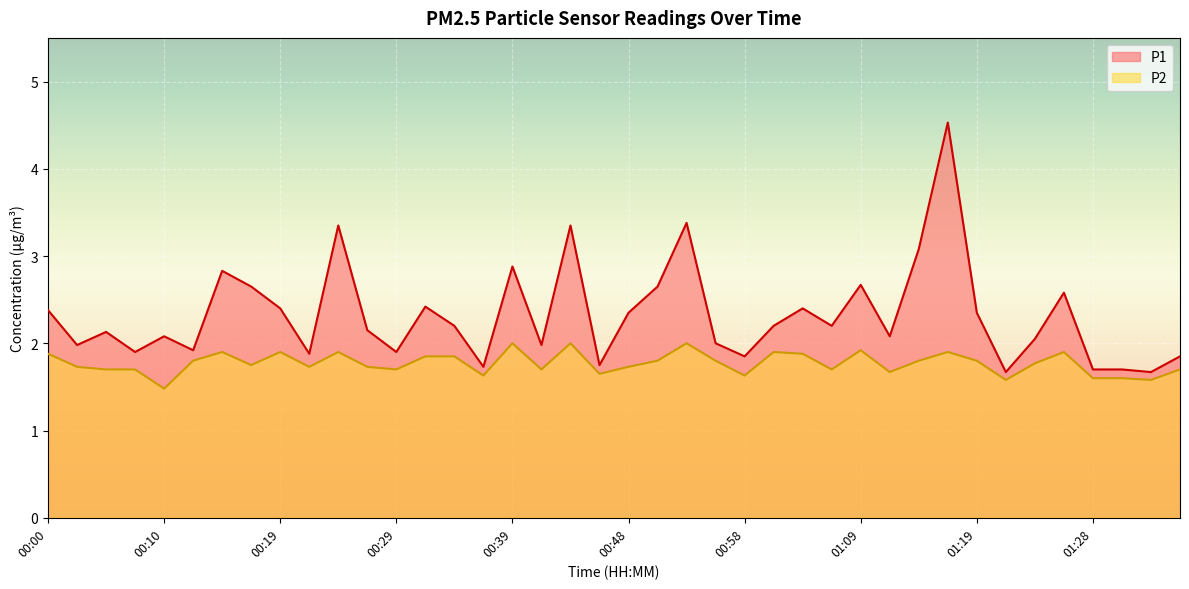

The P2 series shows 1.7 at 00:05. True or false?

True